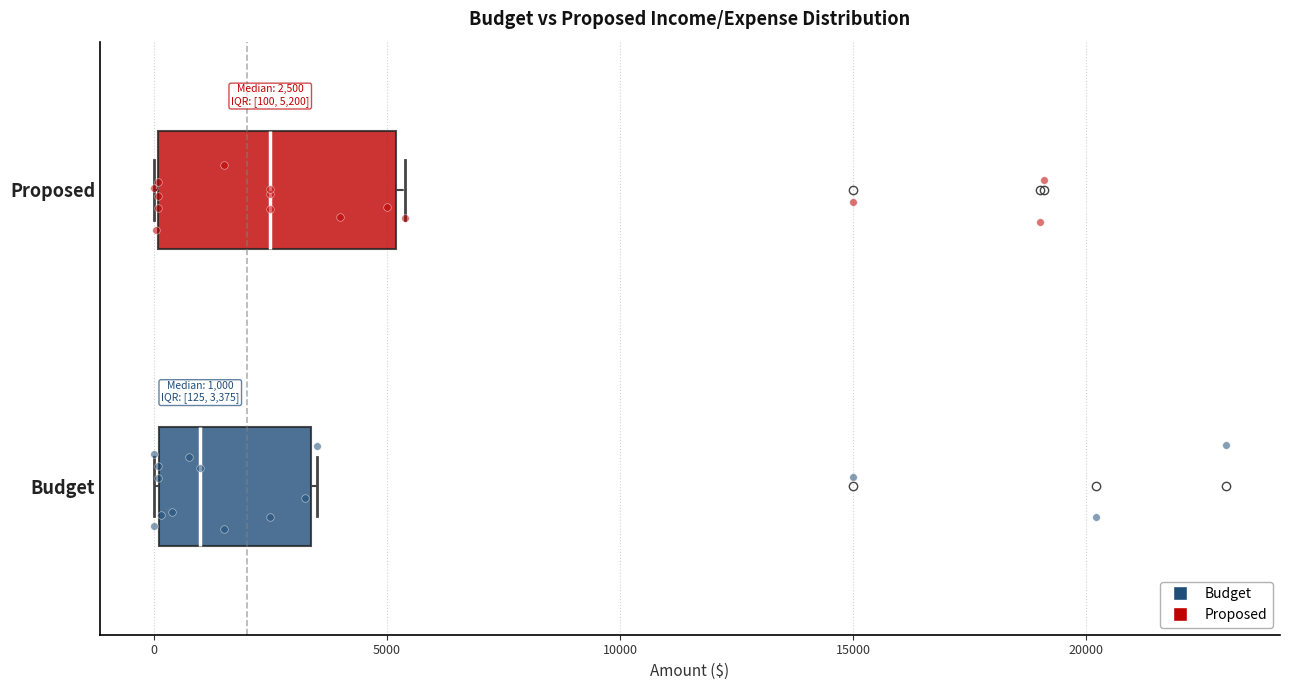

Comparing the boxes themselves (not the whiskers), which one is the widest?

Proposed